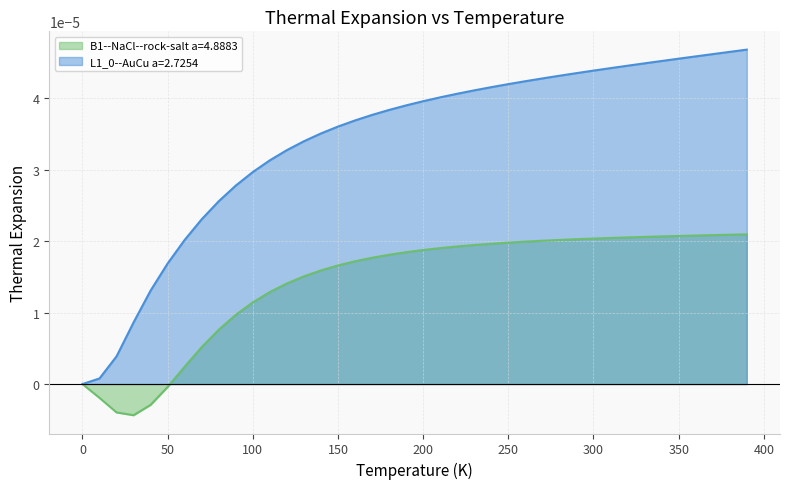

Reading left to right, extract all data points from this chart.

B1--NaCl--rock-salt a=4.8883: 0.0	-0.0	-0.0	-0.0	-0.0	-0.0	0.0	0.0	0.0	0.0	0.0	0.0	0.0	0.0	0.0	0.0	0.0	0.0	0.0	0.0	0.0	0.0	0.0	0.0	0.0	0.0	0.0	0.0	0.0	0.0	0.0	0.0	0.0	0.0	0.0	0.0	0.0	0.0	0.0	0.0
L1_0--AuCu a=2.7254: 0.0	0.0	0.0	0.0	0.0	0.0	0.0	0.0	0.0	0.0	0.0	0.0	0.0	0.0	0.0	0.0	0.0	0.0	0.0	0.0	0.0	0.0	0.0	0.0	0.0	0.0	0.0	0.0	0.0	0.0	0.0	0.0	0.0	0.0	0.0	0.0	0.0	0.0	0.0	0.0